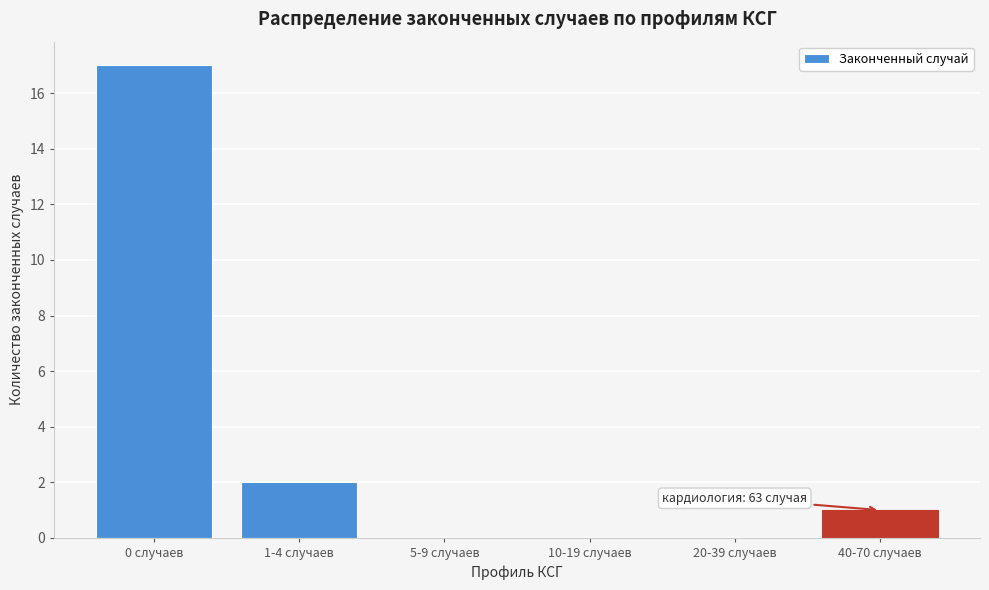

Reading left to right, what are all the values shown in this chart?

0 случаев=17	1-4 случаев=2	5-9 случаев=0	10-19 случаев=0	20-39 случаев=0	40-70 случаев=1